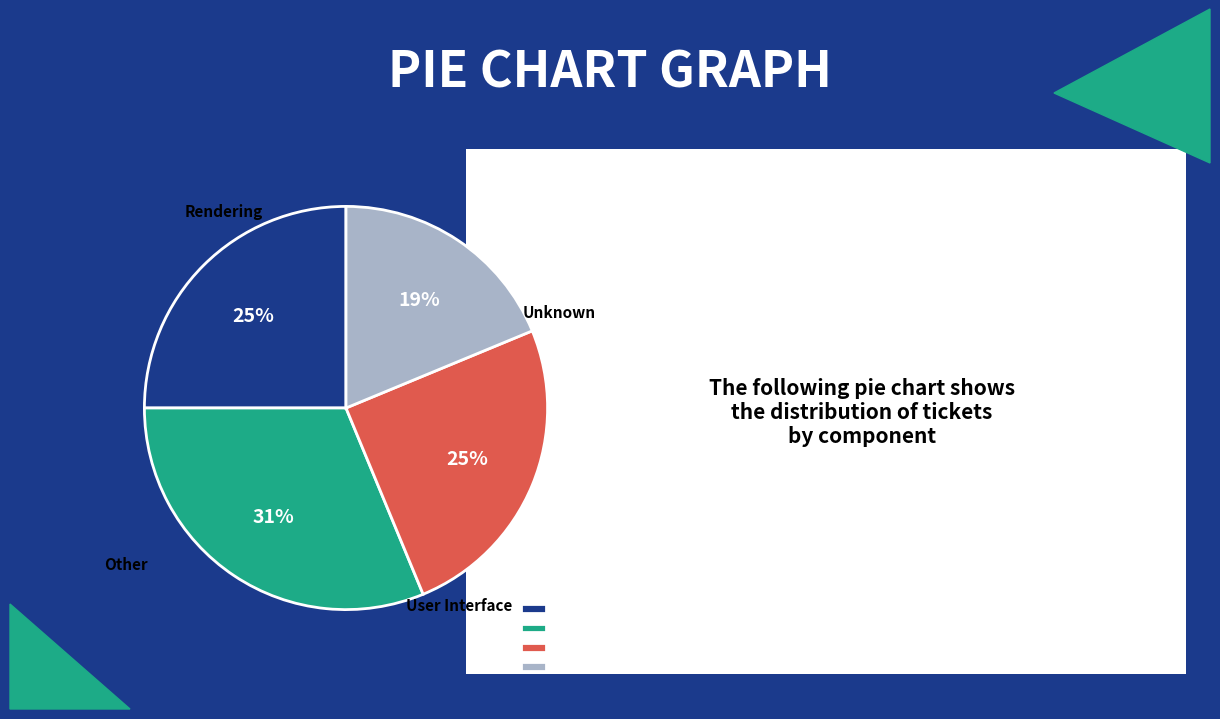

Is it true that User Interface is 20% of the pie?

False